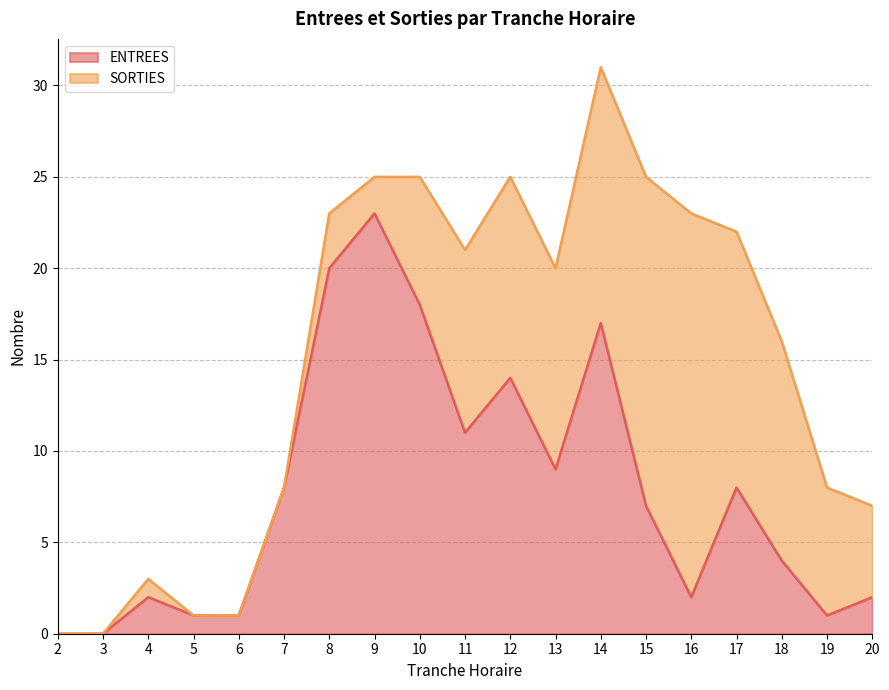

At which category does the data reach its first local peak?

4